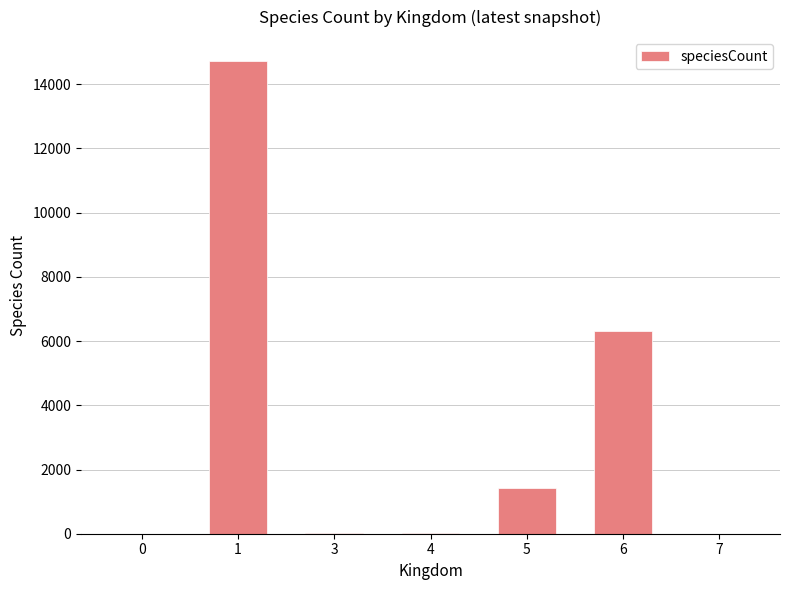

Are the bars horizontal?

No